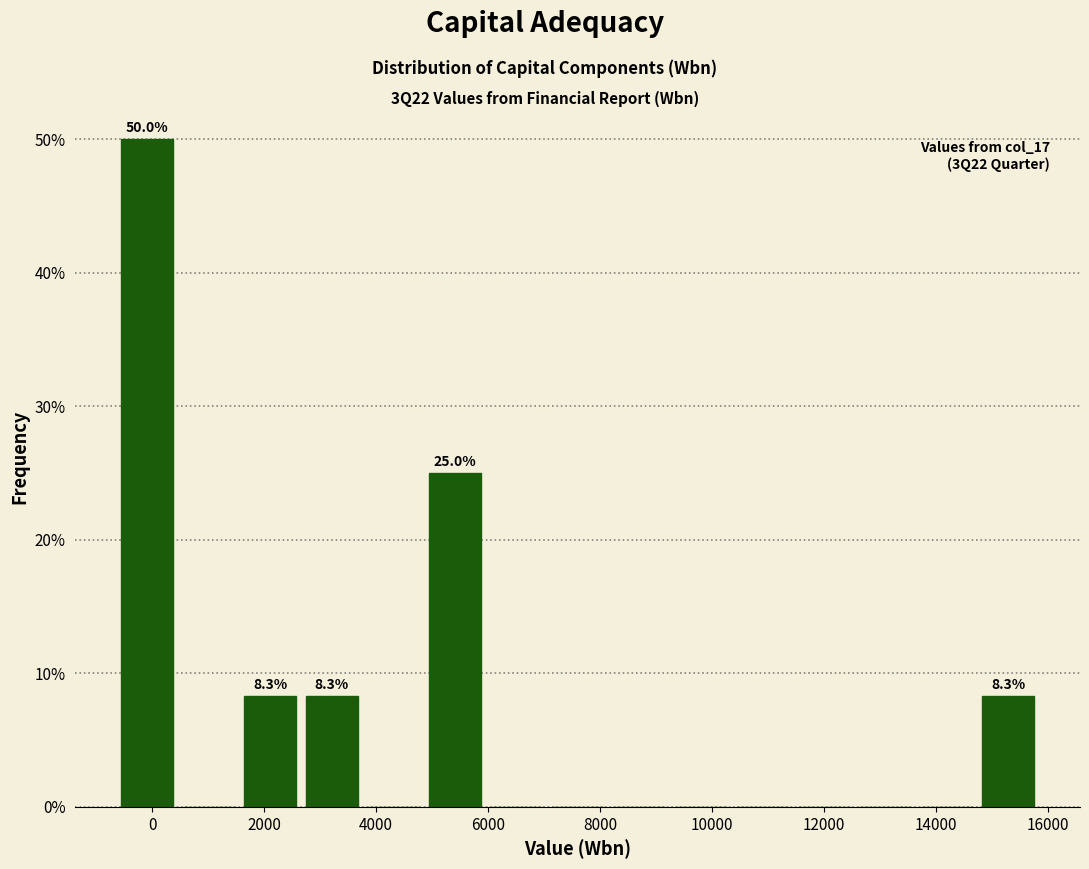

Which range on the x-axis has the tallest bar?

-600 to 400